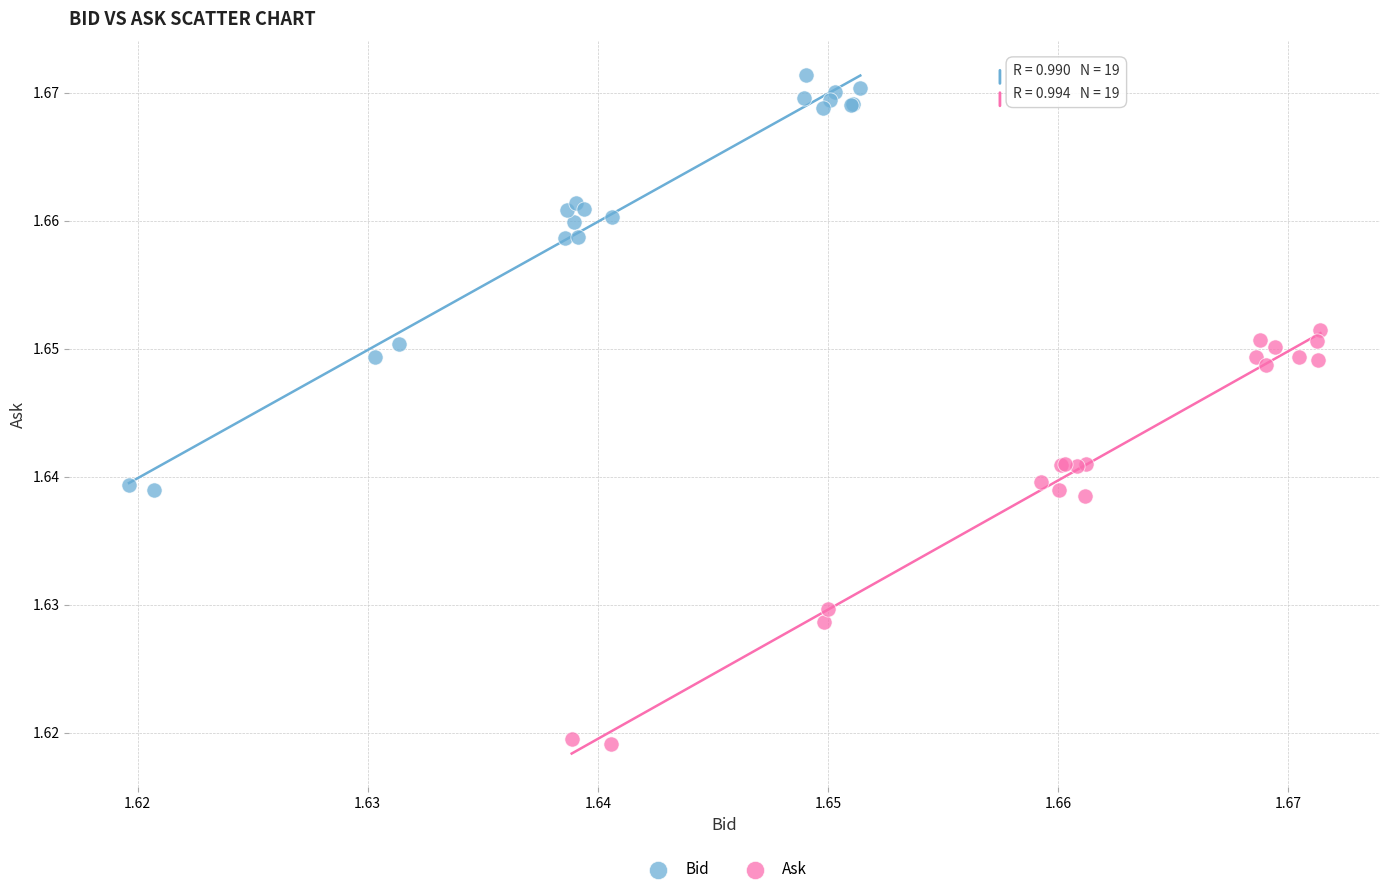

Which series contains the lowest Y value?

Ask